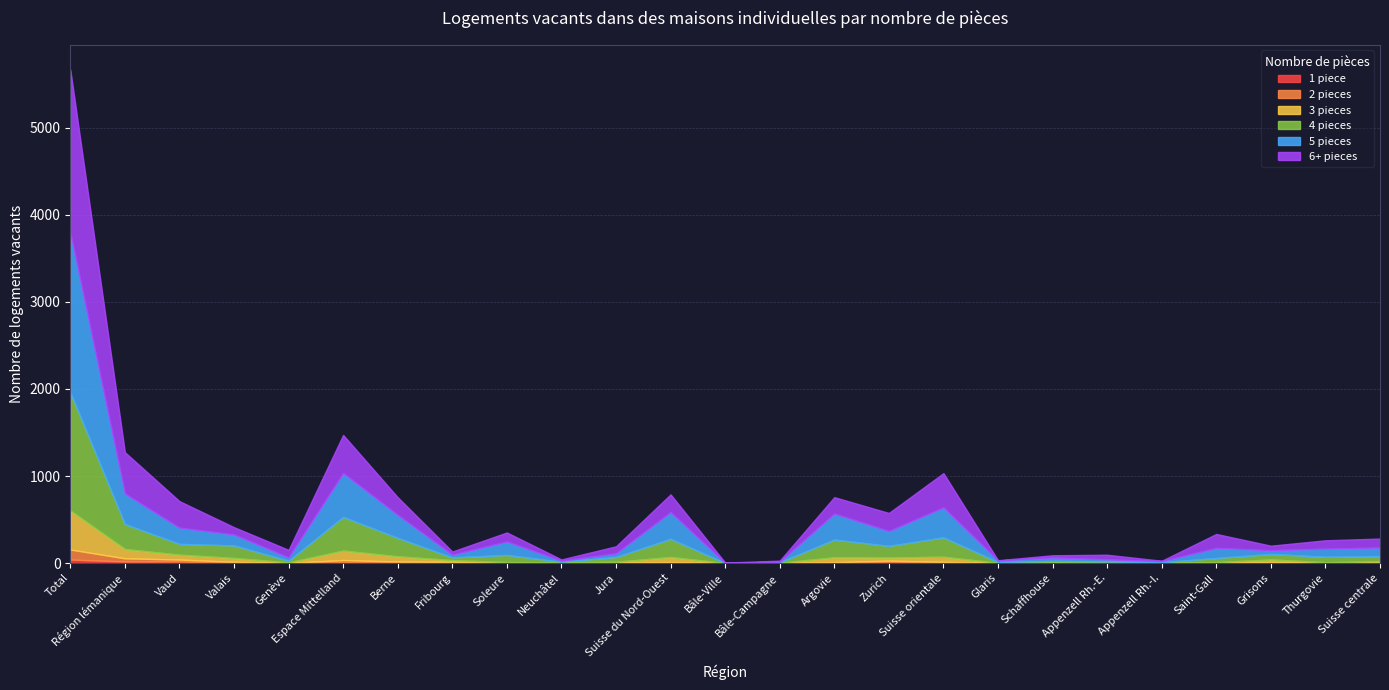

At which label does 2 pieces reach its minimum?

Soleure